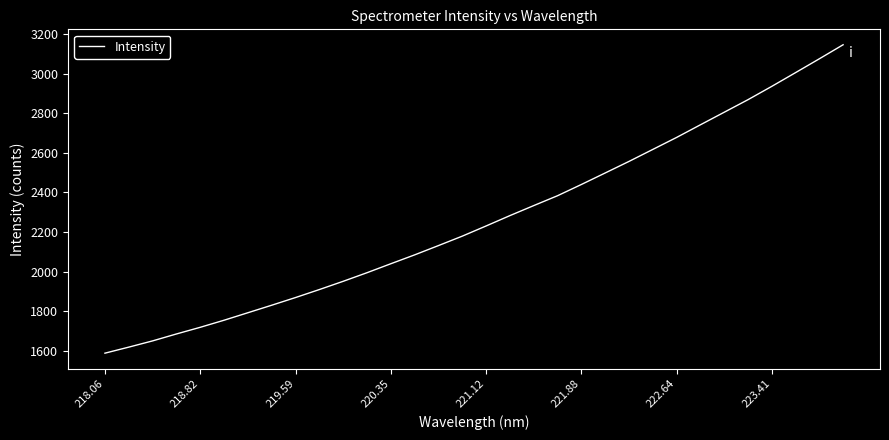

What is the minimum value shown in the chart?

1587.7